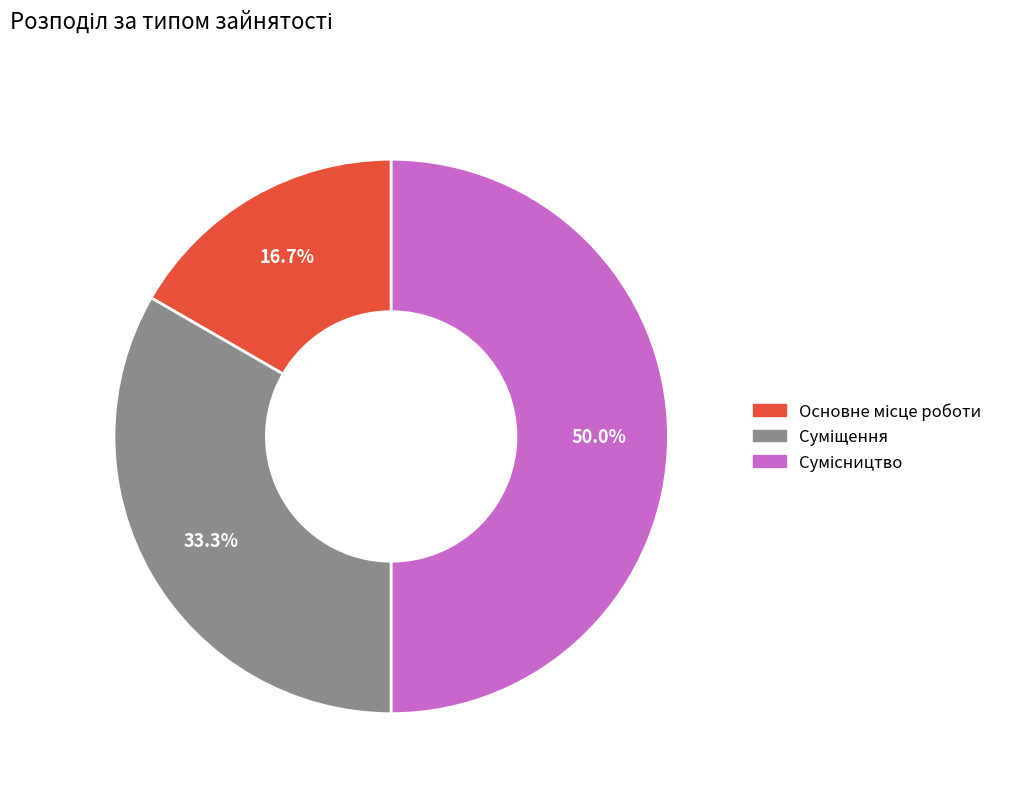

True or false: Суміщення accounts for 46% of the total.

False